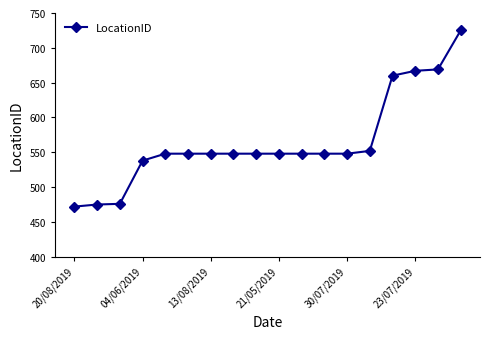

What is the value of the 3rd point from the left?

476